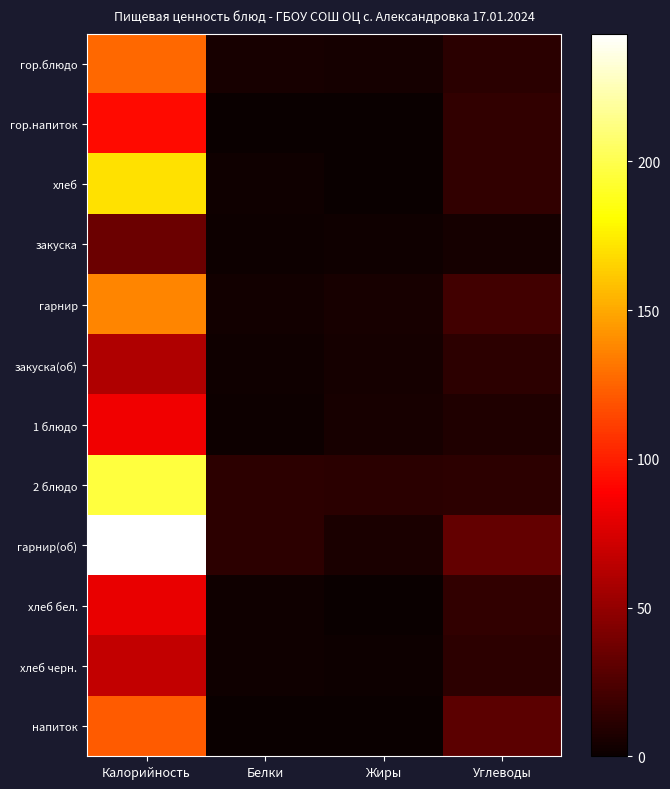

Which series has the widest spread of values?

гарнир(об)